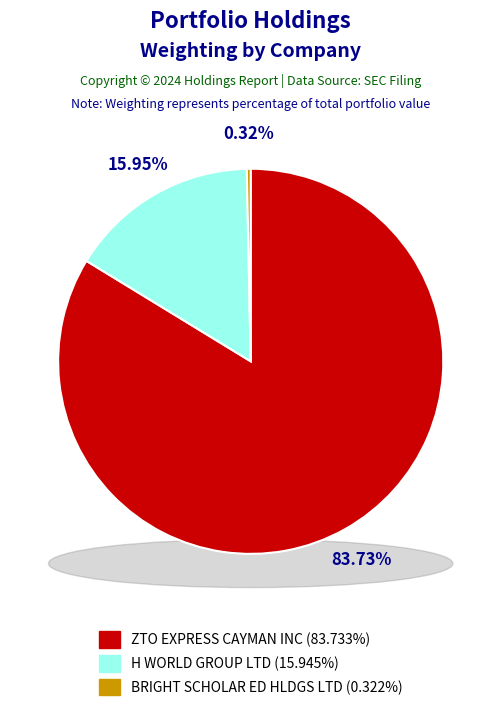

Is there any slice that represents more than half of the pie?

Yes